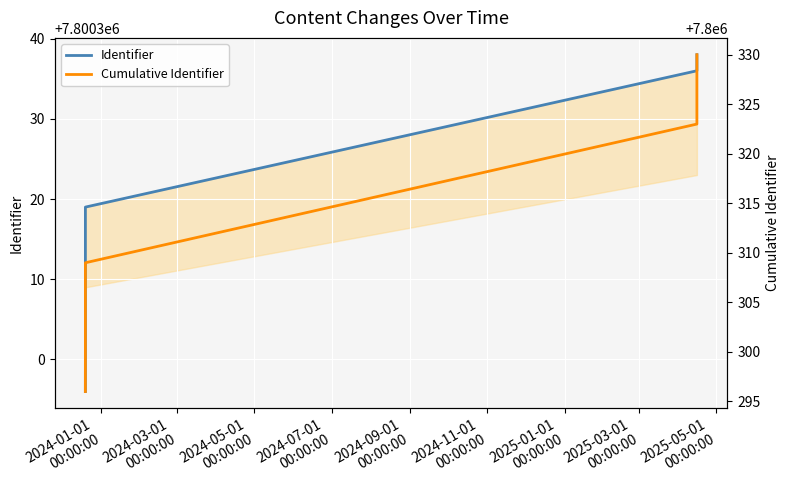

What is the difference between the highest and lowest values at 2024-07-01
00:00:00?

13